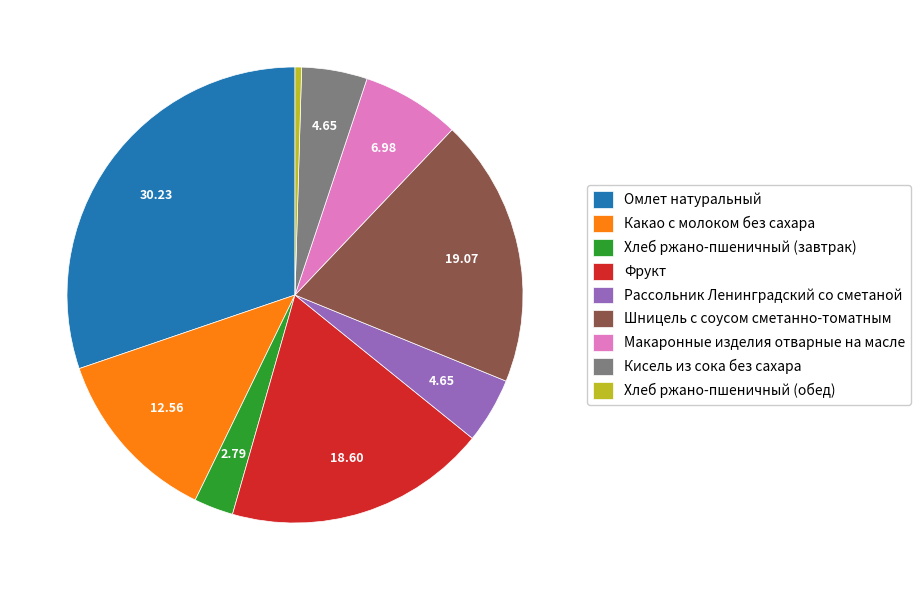

Is there a majority slice in this chart?

No